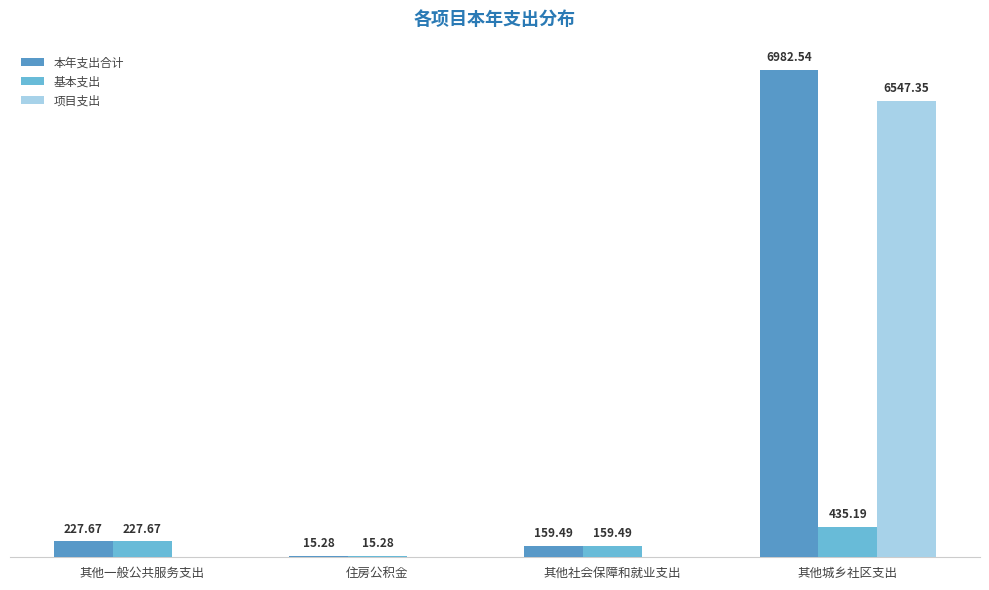

Is the value of 项目支出 at 其他城乡社区支出 greater than the value of 本年支出合计 at 其他社会保障和就业支出?

Yes